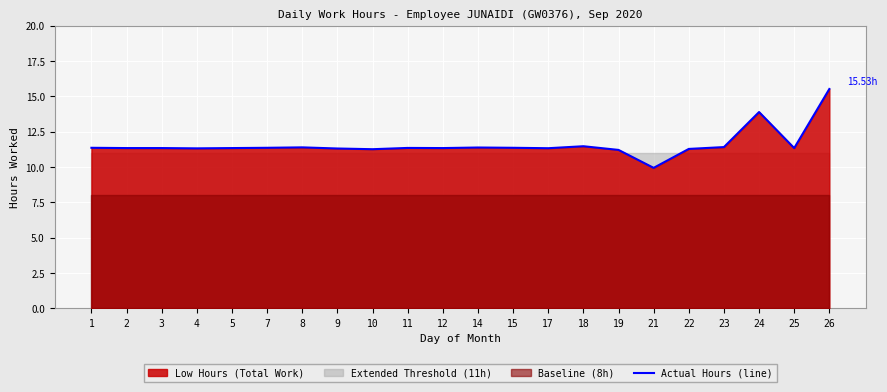

The chart shows a value of 3.6 at 26. True or false?

False